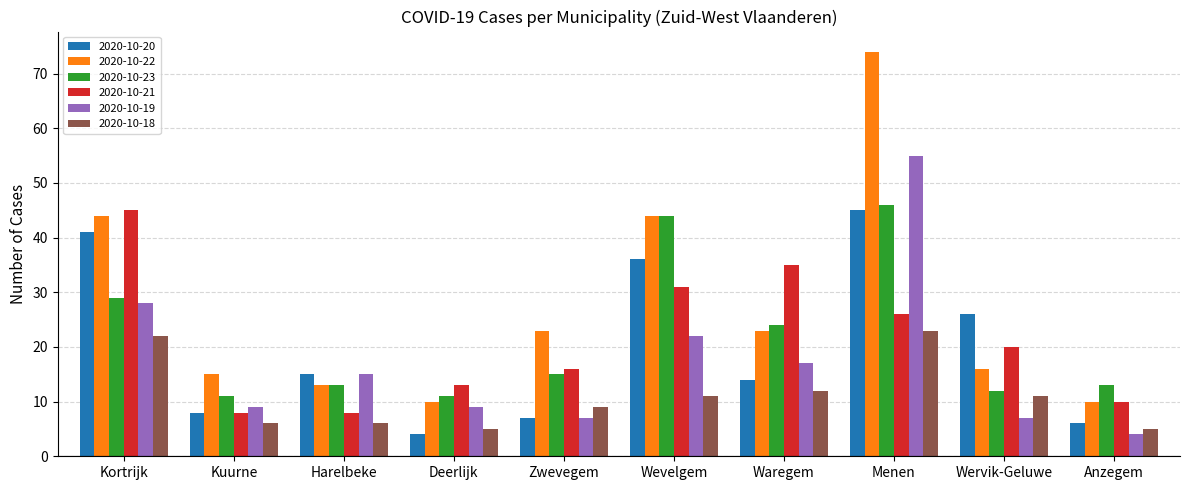

How many values in the 2020-10-19 series are below 15?

5